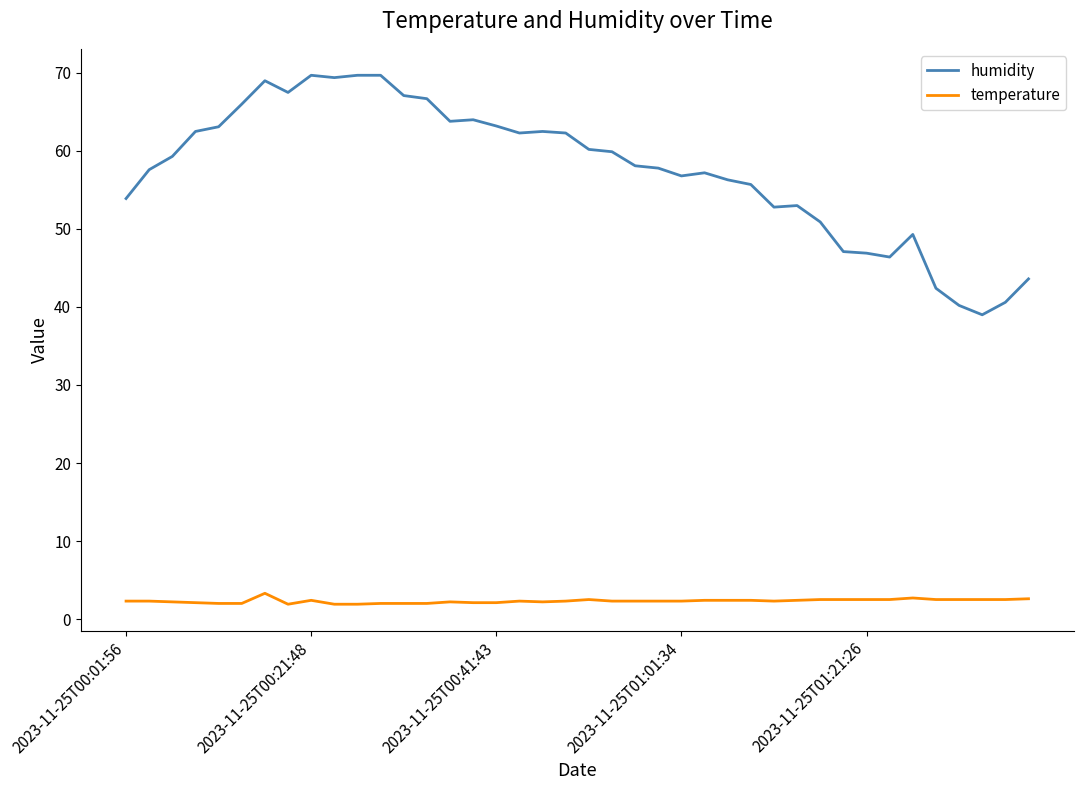

True or false: temperature and humidity cross at least once.

False